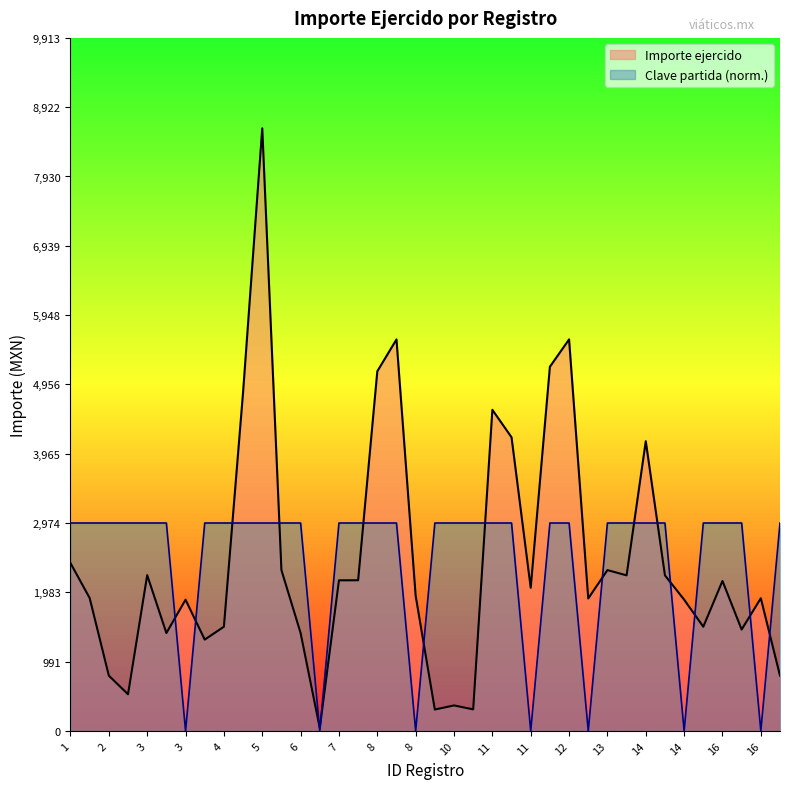

List the labels in order of Clave partida value, smallest first.

3, 6, 8, 11, 12, 14, 16, 1, 1, 2, 2, 3, 3, 4, 4, 5, 5, 6, 6, 7, 7, 8, 8, 9, 10, 10, 11, 11, 12, 12, 13, 13, 14, 14, 15, 16, 16, 17